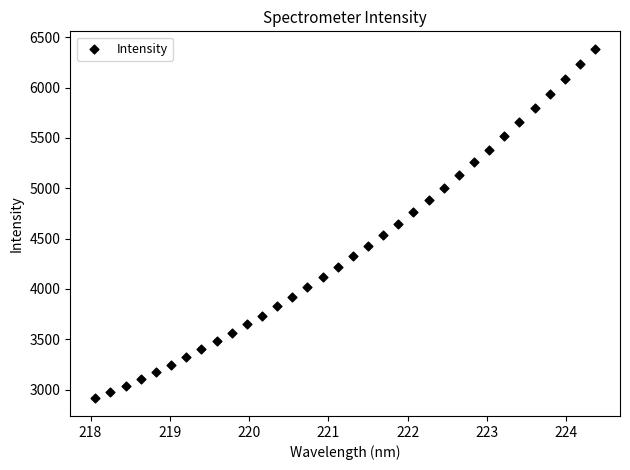

What is the range of Y values (max minus min)?

3474.7